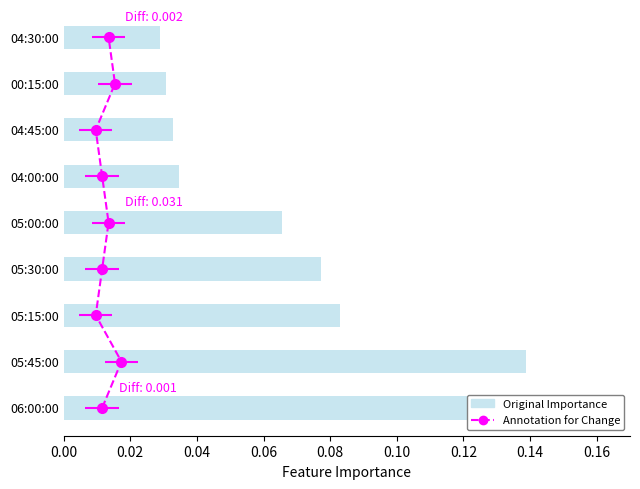

What is the maximum value shown in the chart?

0.2